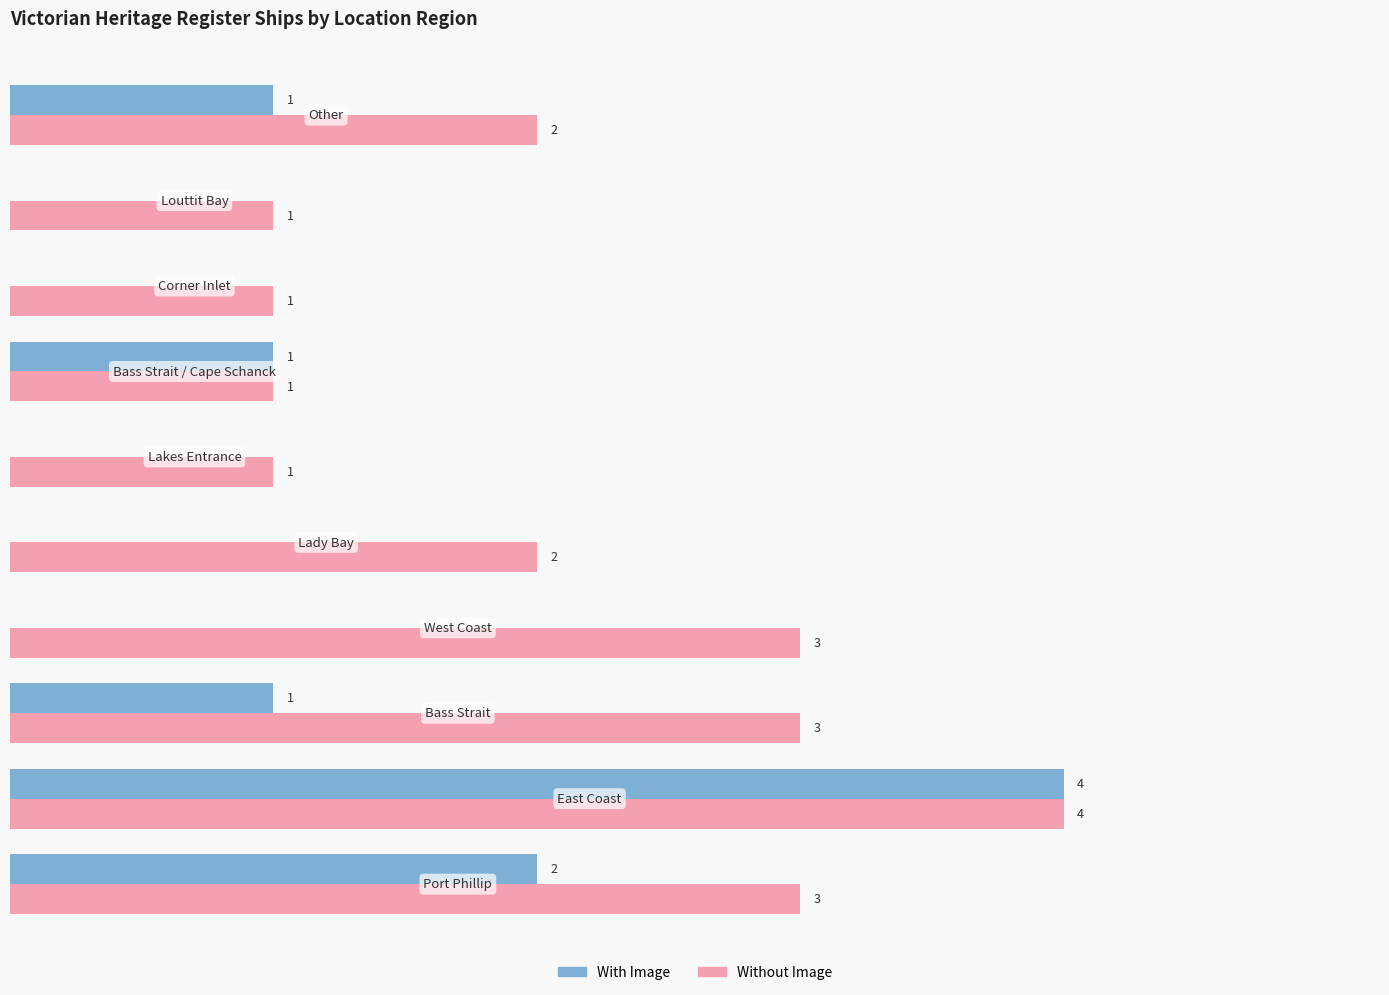

Which series has the largest total across all categories?

Without Image